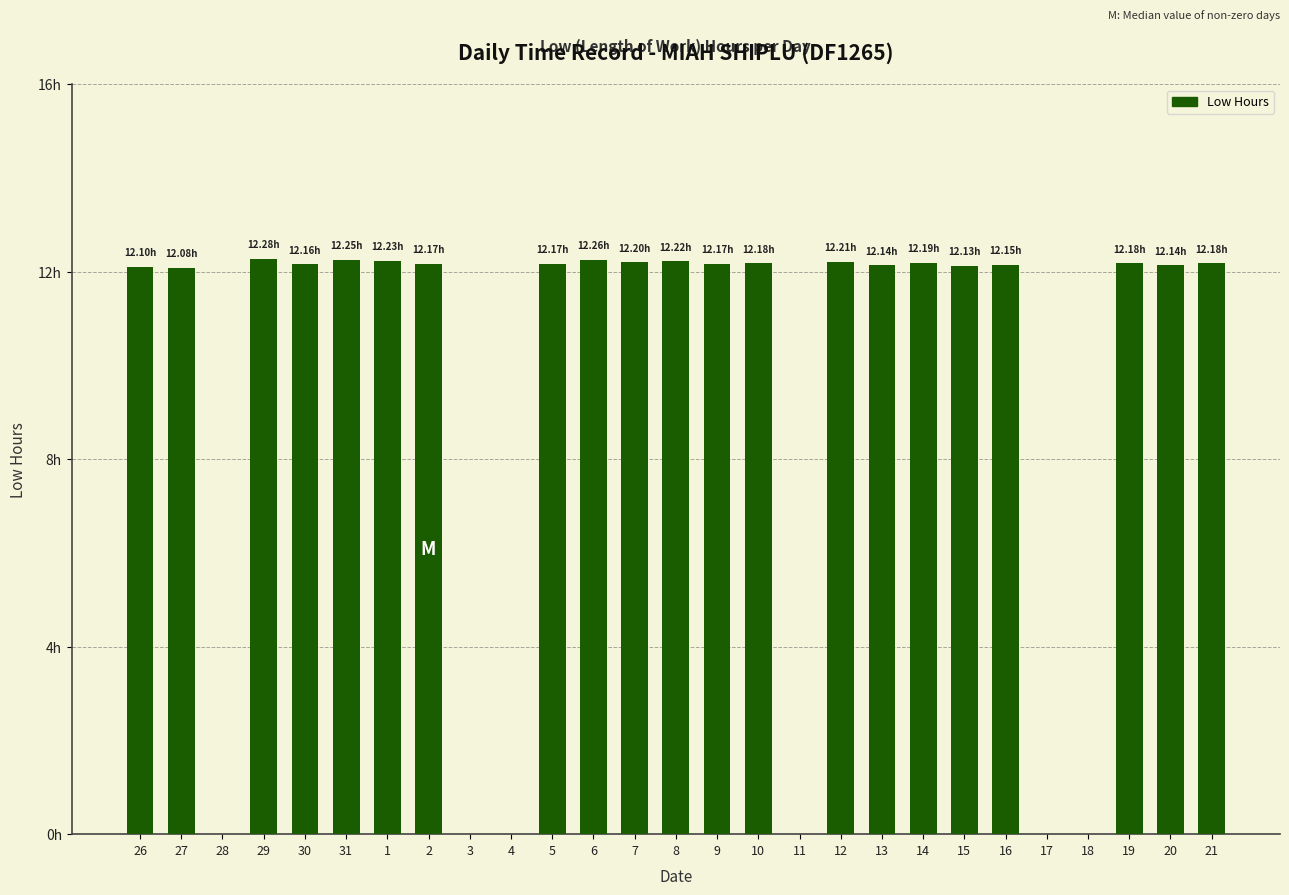

Which category has the lowest value across all series?

28